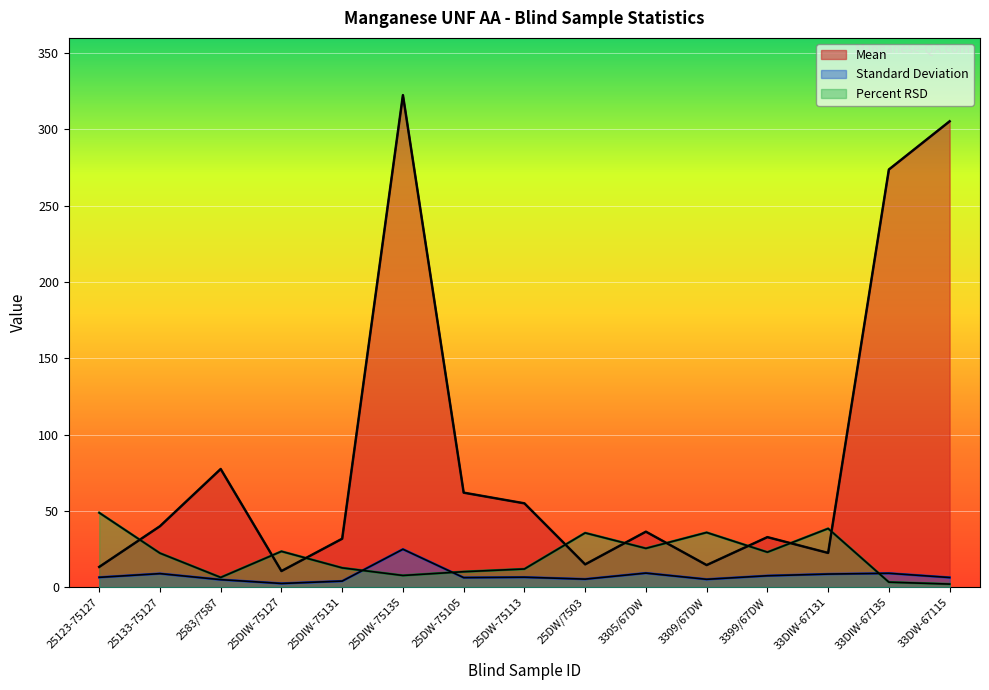

How many lines are shown in the chart?

3